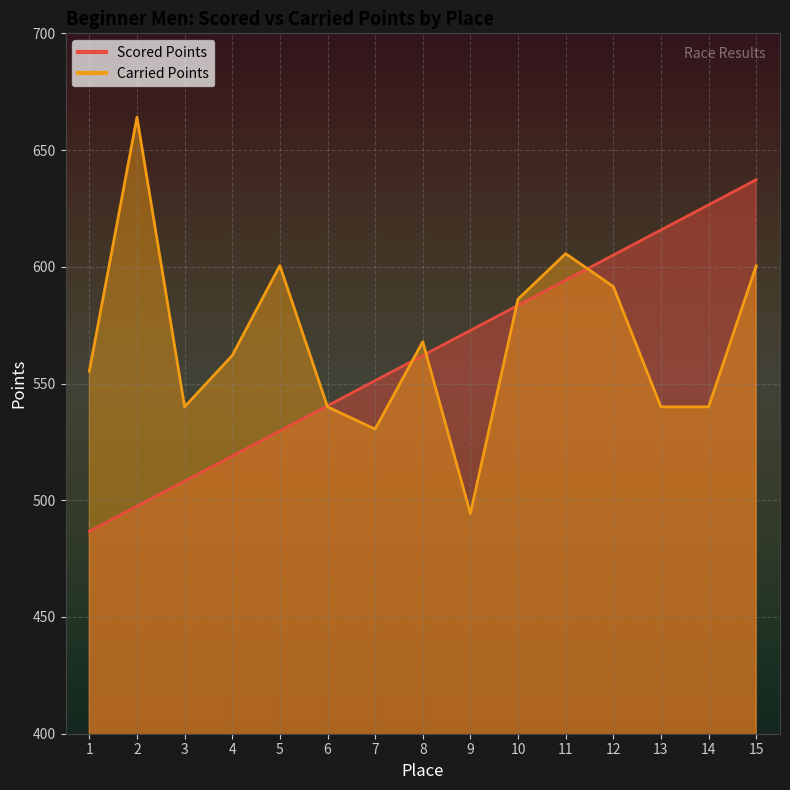

Between 5 and 12, which is larger?

12